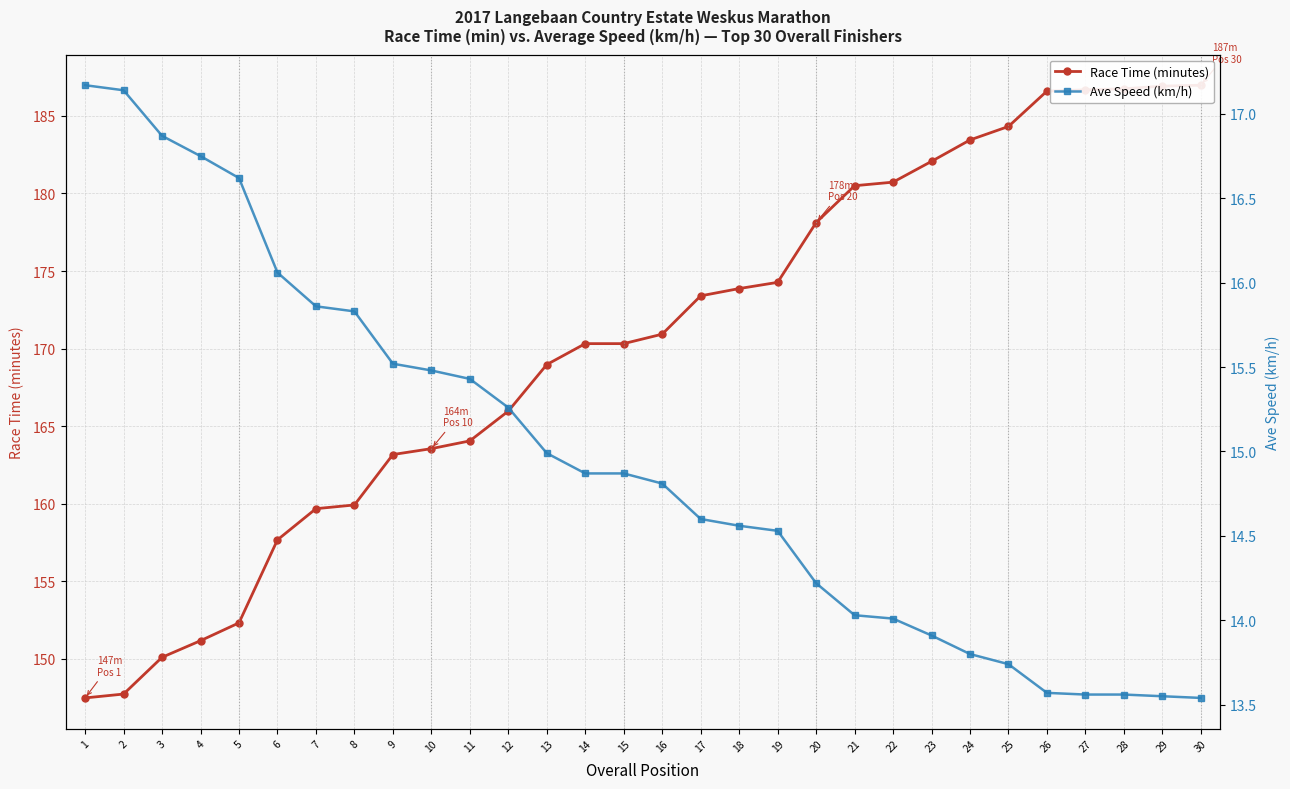

At which category is the sum across all series the highest?

30